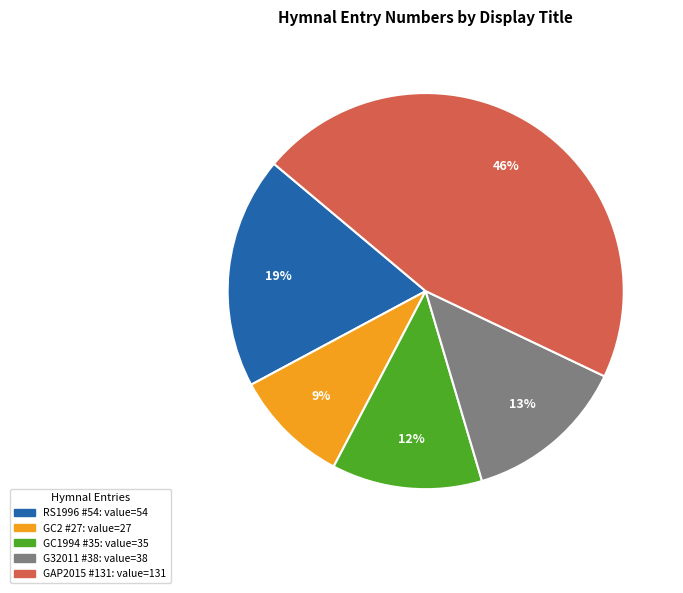

Does any single category account for the majority?

No